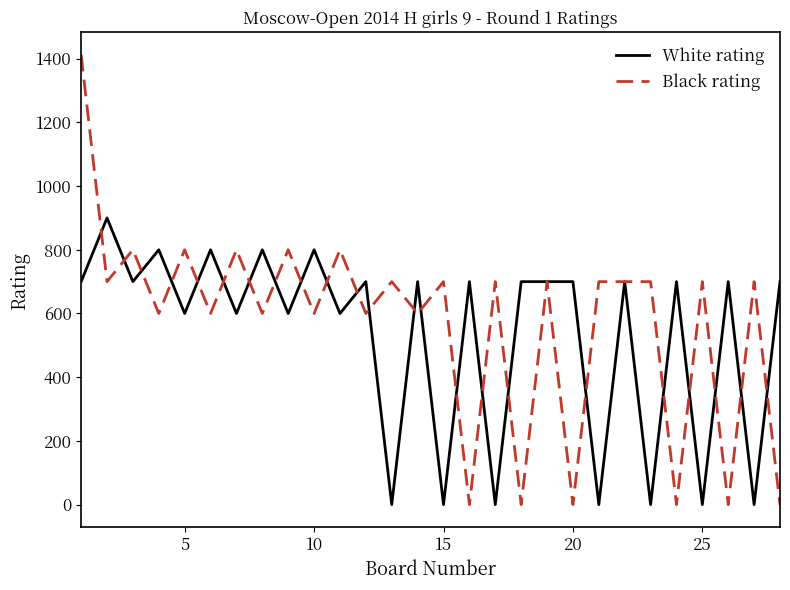

Does the chart have visible grid lines?

No